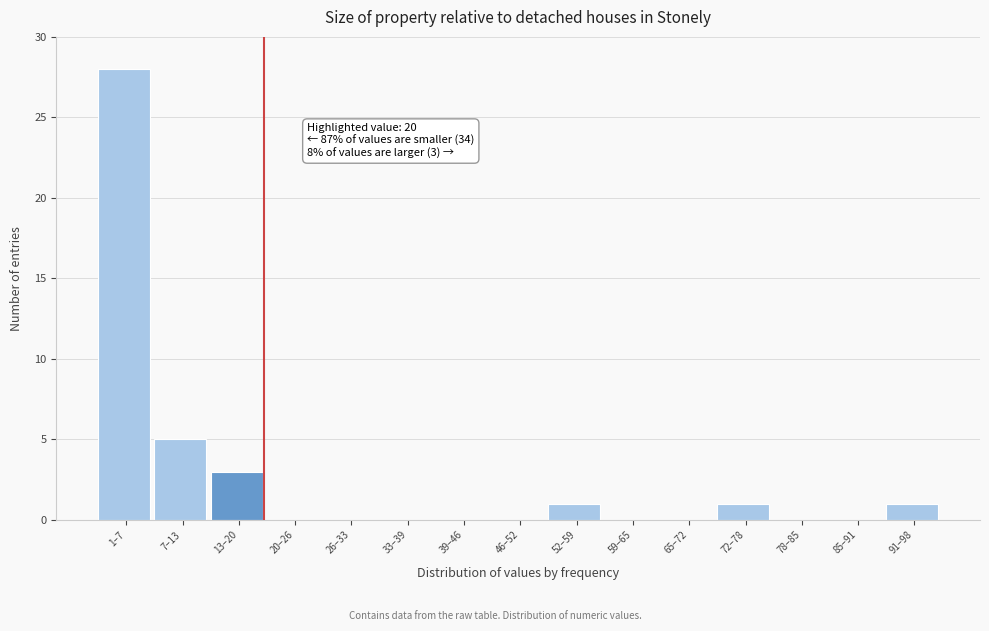

Reading left to right, extract all data points from this chart.

1–7=28	7–13=5	13–20=3	20–26=0	26–33=0	33–39=0	39–46=0	46–52=0	52–59=1	59–65=0	65–72=0	72–78=1	78–85=0	85–91=0	91–98=1